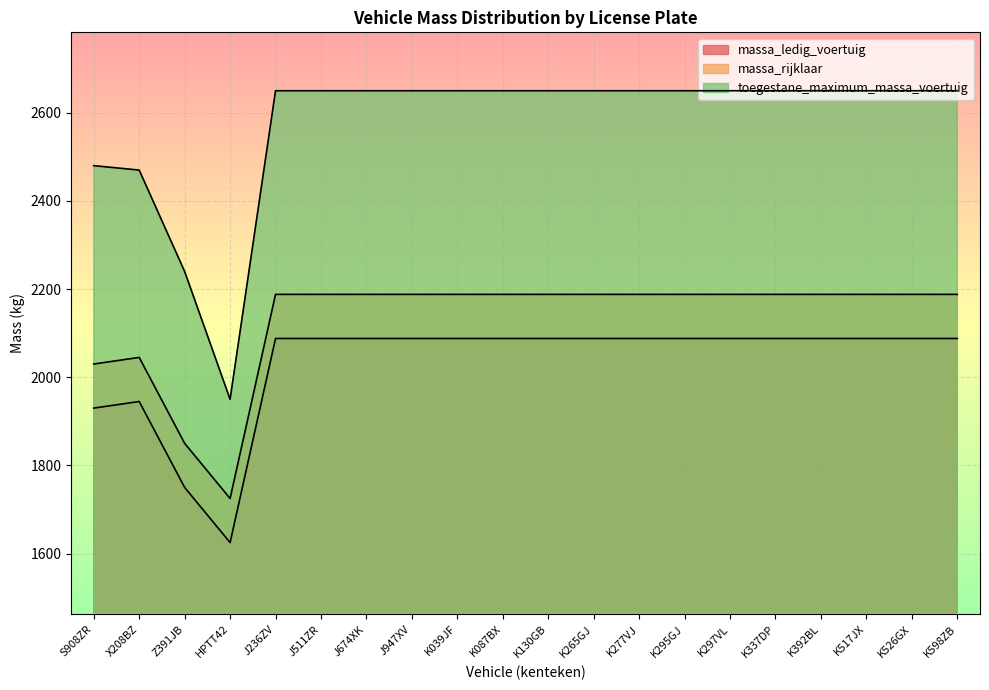

Rank the categories by toegestane_maximum_massa_voertuig value from lowest to highest.

HPTT42, Z391JB, X208BZ, S908ZR, J236ZV, J511ZR, J674XK, J947XV, K039JF, K087BX, K130GB, K265GJ, K277VJ, K295GJ, K297VL, K337DP, K392BL, K517JX, K526GX, K598ZB